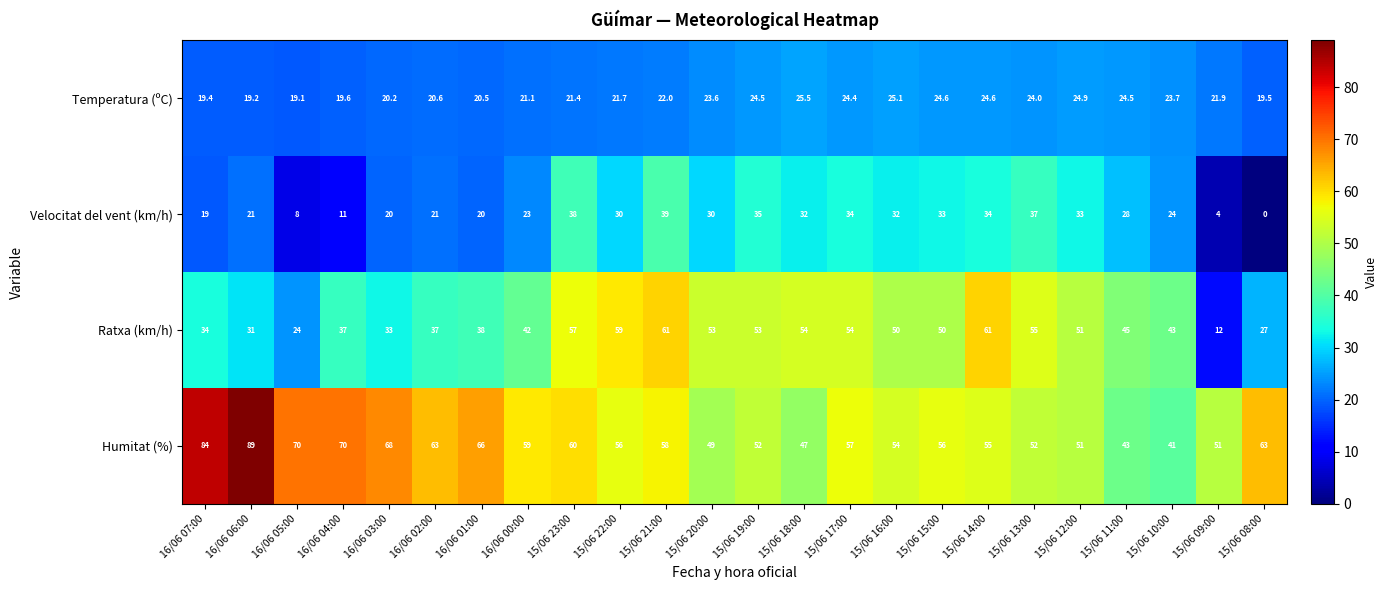

Rank the series by their maximum value, from lowest to highest.

Temperatura (ºC), Velocitat del vent (km/h), Ratxa (km/h), Humitat (%)